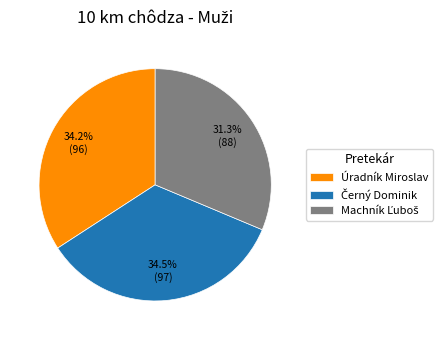

Is there a majority slice in this chart?

No